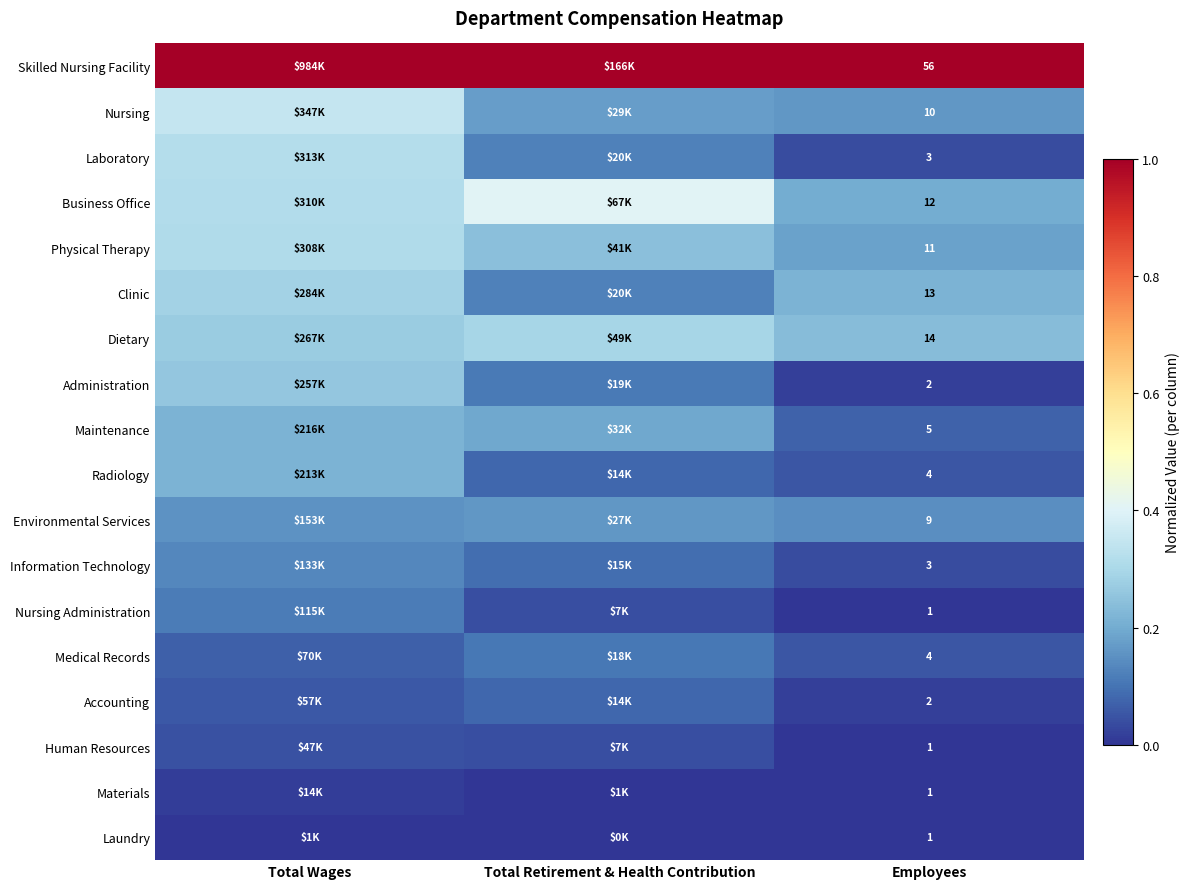

Count the Laboratory values in the range 0 to 1.

3